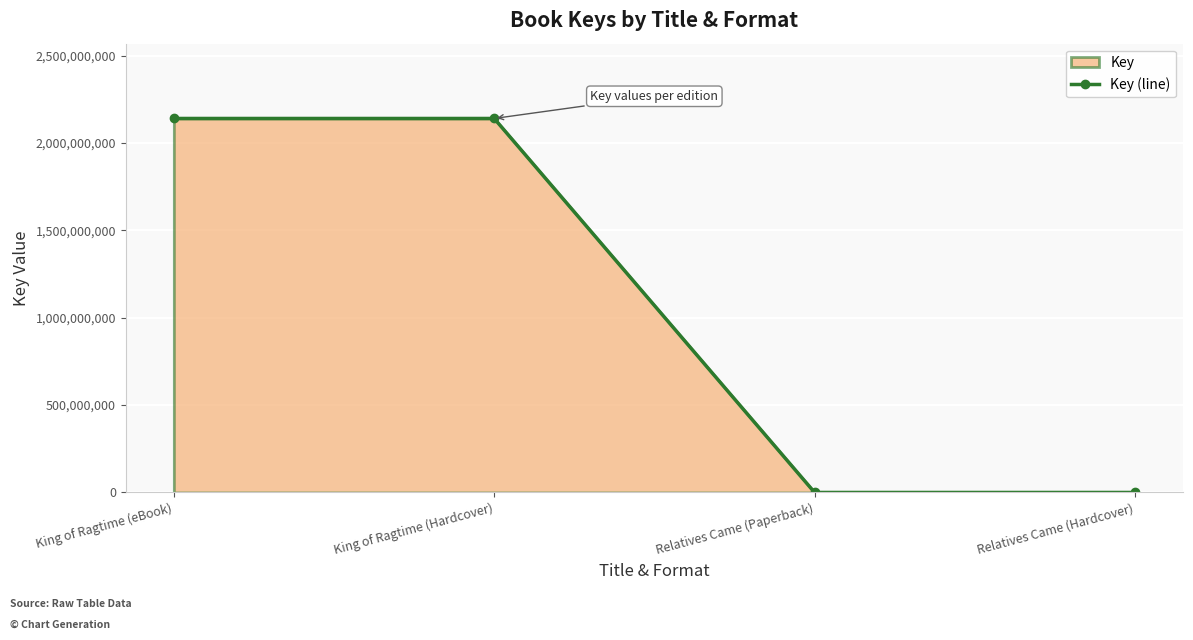

Which has a higher value, Relatives Came (Hardcover) or Relatives Came (Paperback)?

Relatives Came (Hardcover)